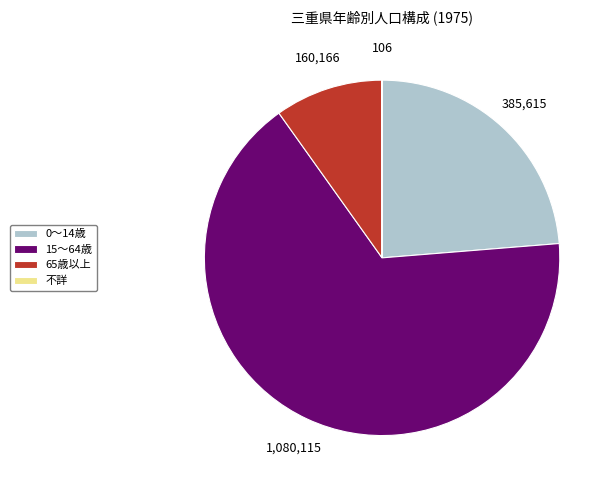

The 0～14歳 slice represents 18% of the pie. True or false?

False